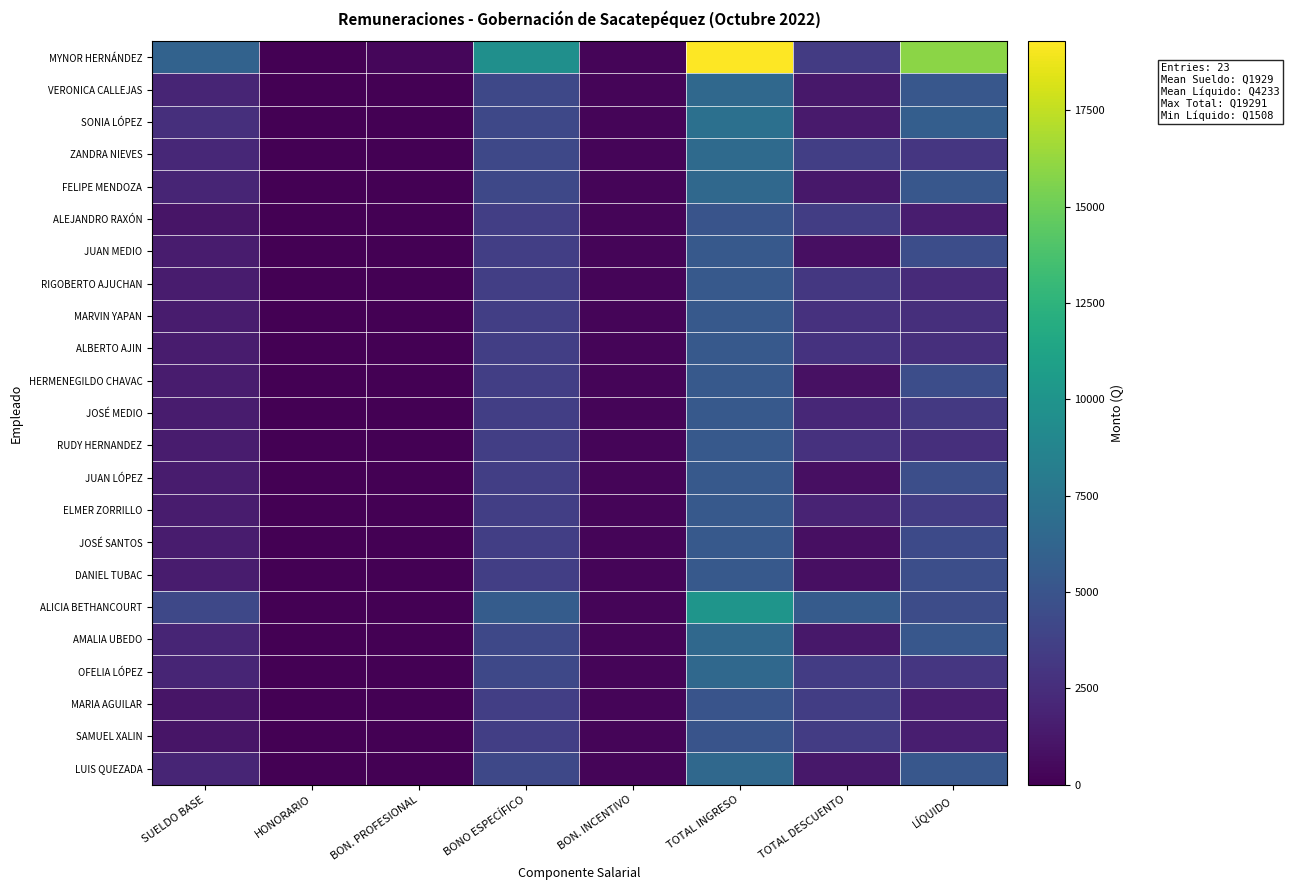

Reading left to right, extract all data points from this chart.

MYNOR HERNÁNDEZ: SUELDO BASE=6066.0	HONORARIO=0.0	BON. PROFESIONAL=375.0	BONO ESPECÍFICO=9600.0	BON. INCENTIVO=250.0	TOTAL INGRESO=19291.0	TOTAL DESCUENTO=3319.3	LÍQUIDO=15971.7
VERONICA CALLEJAS: SUELDO BASE=1960.0	HONORARIO=75.0	BON. PROFESIONAL=0.0	BONO ESPECÍFICO=4200.0	BON. INCENTIVO=250.0	TOTAL INGRESO=6485.0	TOTAL DESCUENTO=1229.6	LÍQUIDO=5255.4
SONIA LÓPEZ: SUELDO BASE=2604.0	HONORARIO=50.0	BON. PROFESIONAL=0.0	BONO ESPECÍFICO=4200.0	BON. INCENTIVO=250.0	TOTAL INGRESO=7104.0	TOTAL DESCUENTO=1357.0	LÍQUIDO=5747.0
ZANDRA NIEVES: SUELDO BASE=2120.0	HONORARIO=75.0	BON. PROFESIONAL=0.0	BONO ESPECÍFICO=4200.0	BON. INCENTIVO=250.0	TOTAL INGRESO=6645.0	TOTAL DESCUENTO=3603.2	LÍQUIDO=3041.8
FELIPE MENDOZA: SUELDO BASE=1960.0	HONORARIO=75.0	BON. PROFESIONAL=0.0	BONO ESPECÍFICO=4200.0	BON. INCENTIVO=250.0	TOTAL INGRESO=6485.0	TOTAL DESCUENTO=1248.5	LÍQUIDO=5236.5
ALEJANDRO RAXÓN: SUELDO BASE=1105.0	HONORARIO=75.0	BON. PROFESIONAL=0.0	BONO ESPECÍFICO=3600.0	BON. INCENTIVO=250.0	TOTAL INGRESO=5030.0	TOTAL DESCUENTO=3521.8	LÍQUIDO=1508.2
JUAN MEDIO: SUELDO BASE=1476.0	HONORARIO=50.0	BON. PROFESIONAL=0.0	BONO ESPECÍFICO=3600.0	BON. INCENTIVO=250.0	TOTAL INGRESO=5376.0	TOTAL DESCUENTO=828.9	LÍQUIDO=4547.1
RIGOBERTO AJUCHAN: SUELDO BASE=1476.0	HONORARIO=75.0	BON. PROFESIONAL=0.0	BONO ESPECÍFICO=3600.0	BON. INCENTIVO=250.0	TOTAL INGRESO=5401.0	TOTAL DESCUENTO=3103.4	LÍQUIDO=2297.6
MARVIN YAPAN: SUELDO BASE=1476.0	HONORARIO=50.0	BON. PROFESIONAL=0.0	BONO ESPECÍFICO=3600.0	BON. INCENTIVO=250.0	TOTAL INGRESO=5376.0	TOTAL DESCUENTO=2764.4	LÍQUIDO=2611.6
ALBERTO AJIN: SUELDO BASE=1476.0	HONORARIO=50.0	BON. PROFESIONAL=0.0	BONO ESPECÍFICO=3600.0	BON. INCENTIVO=250.0	TOTAL INGRESO=5376.0	TOTAL DESCUENTO=2789.1	LÍQUIDO=2586.9
HERMENEGILDO CHAVAC: SUELDO BASE=1476.0	HONORARIO=75.0	BON. PROFESIONAL=0.0	BONO ESPECÍFICO=3600.0	BON. INCENTIVO=250.0	TOTAL INGRESO=5401.0	TOTAL DESCUENTO=832.6	LÍQUIDO=4568.4
JOSÉ MEDIO: SUELDO BASE=1476.0	HONORARIO=75.0	BON. PROFESIONAL=0.0	BONO ESPECÍFICO=3600.0	BON. INCENTIVO=250.0	TOTAL INGRESO=5401.0	TOTAL DESCUENTO=2180.8	LÍQUIDO=3220.2
RUDY HERNANDEZ: SUELDO BASE=1476.0	HONORARIO=50.0	BON. PROFESIONAL=0.0	BONO ESPECÍFICO=3600.0	BON. INCENTIVO=250.0	TOTAL INGRESO=5376.0	TOTAL DESCUENTO=2749.9	LÍQUIDO=2626.1
JUAN LÓPEZ: SUELDO BASE=1476.0	HONORARIO=50.0	BON. PROFESIONAL=0.0	BONO ESPECÍFICO=3600.0	BON. INCENTIVO=250.0	TOTAL INGRESO=5376.0	TOTAL DESCUENTO=768.9	LÍQUIDO=4607.1
ELMER ZORRILLO: SUELDO BASE=1476.0	HONORARIO=35.0	BON. PROFESIONAL=0.0	BONO ESPECÍFICO=3600.0	BON. INCENTIVO=250.0	TOTAL INGRESO=5361.0	TOTAL DESCUENTO=1932.2	LÍQUIDO=3428.8
JOSÉ SANTOS: SUELDO BASE=1476.0	HONORARIO=75.0	BON. PROFESIONAL=0.0	BONO ESPECÍFICO=3600.0	BON. INCENTIVO=250.0	TOTAL INGRESO=5401.0	TOTAL DESCUENTO=772.6	LÍQUIDO=4328.4
DANIEL TUBAC: SUELDO BASE=1476.0	HONORARIO=75.0	BON. PROFESIONAL=0.0	BONO ESPECÍFICO=3600.0	BON. INCENTIVO=250.0	TOTAL INGRESO=5401.0	TOTAL DESCUENTO=772.6	LÍQUIDO=4628.4
ALICIA BETHANCOURT: SUELDO BASE=4219.0	HONORARIO=0.0	BON. PROFESIONAL=0.0	BONO ESPECÍFICO=5600.0	BON. INCENTIVO=250.0	TOTAL INGRESO=10069.0	TOTAL DESCUENTO=5568.5	LÍQUIDO=4500.5
AMALIA UBEDO: SUELDO BASE=1960.0	HONORARIO=75.0	BON. PROFESIONAL=0.0	BONO ESPECÍFICO=4200.0	BON. INCENTIVO=250.0	TOTAL INGRESO=6485.0	TOTAL DESCUENTO=1230.2	LÍQUIDO=5254.8
OFELIA LÓPEZ: SUELDO BASE=1960.0	HONORARIO=75.0	BON. PROFESIONAL=0.0	BONO ESPECÍFICO=4200.0	BON. INCENTIVO=250.0	TOTAL INGRESO=6485.0	TOTAL DESCUENTO=3461.0	LÍQUIDO=3024.0
MARIA AGUILAR: SUELDO BASE=1105.0	HONORARIO=50.0	BON. PROFESIONAL=0.0	BONO ESPECÍFICO=3600.0	BON. INCENTIVO=250.0	TOTAL INGRESO=5005.0	TOTAL DESCUENTO=3495.9	LÍQUIDO=1509.1
SAMUEL XALIN: SUELDO BASE=1105.0	HONORARIO=35.0	BON. PROFESIONAL=0.0	BONO ESPECÍFICO=3600.0	BON. INCENTIVO=250.0	TOTAL INGRESO=4990.0	TOTAL DESCUENTO=3393.7	LÍQUIDO=1596.3
LUIS QUEZADA: SUELDO BASE=1960.0	HONORARIO=75.0	BON. PROFESIONAL=0.0	BONO ESPECÍFICO=4200.0	BON. INCENTIVO=250.0	TOTAL INGRESO=6485.0	TOTAL DESCUENTO=1225.8	LÍQUIDO=5259.2